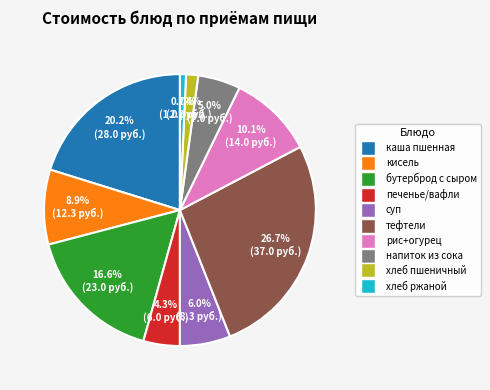

To the nearest percent, what is the average slice percentage?

10%